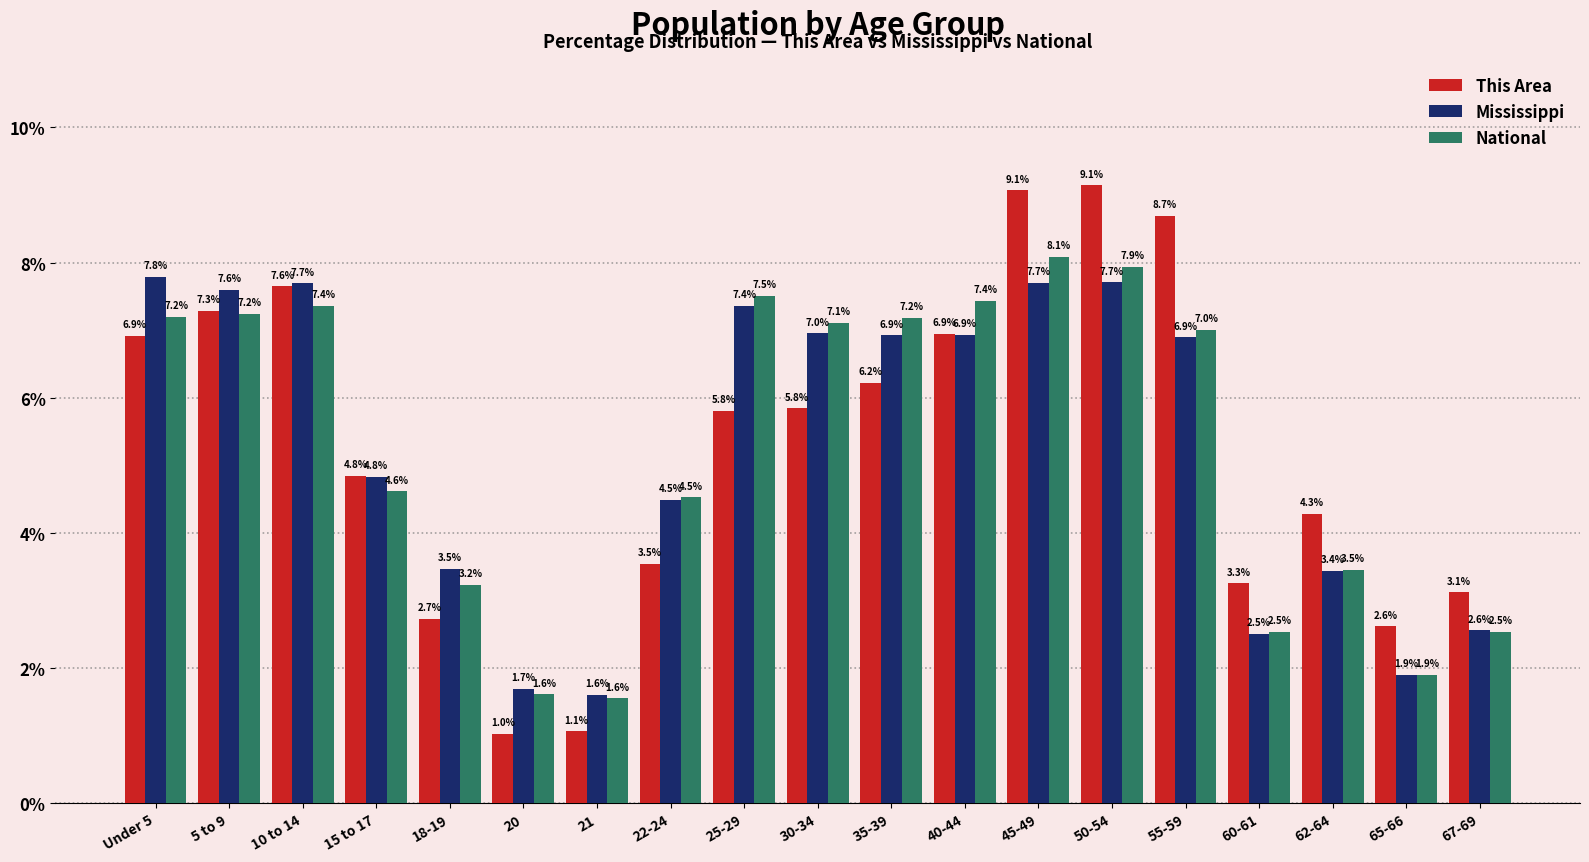

What is the sum of all This Area values?

100.0